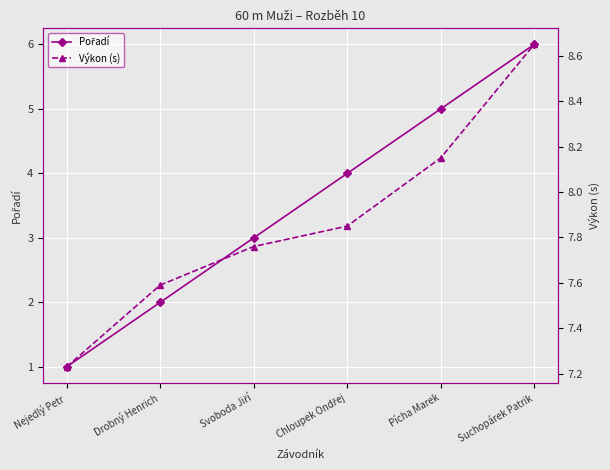

Is it true that Výkon (s) equals 7.8 at Chloupek Ondřej?

True